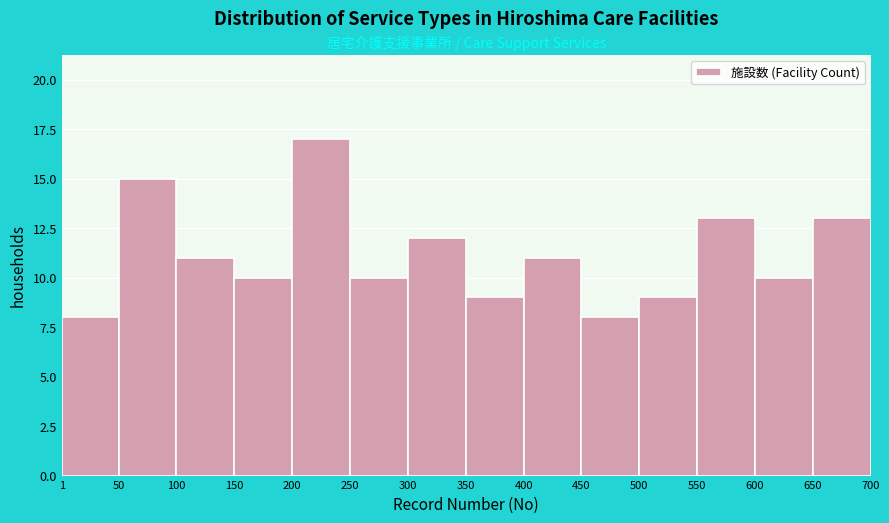

Which range on the x-axis has the tallest bar?

200 to 250